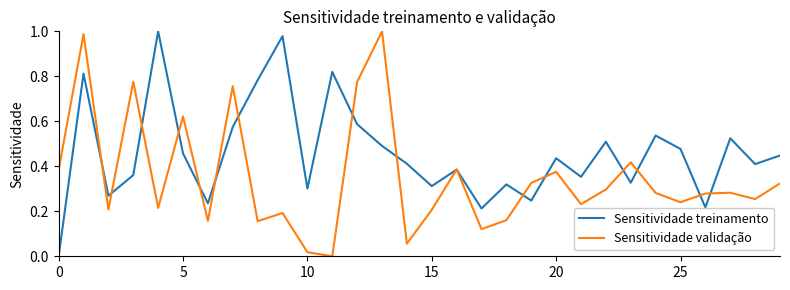

Rank the series by their average value, from highest to lowest.

Sensitividade treinamento, Sensitividade validação